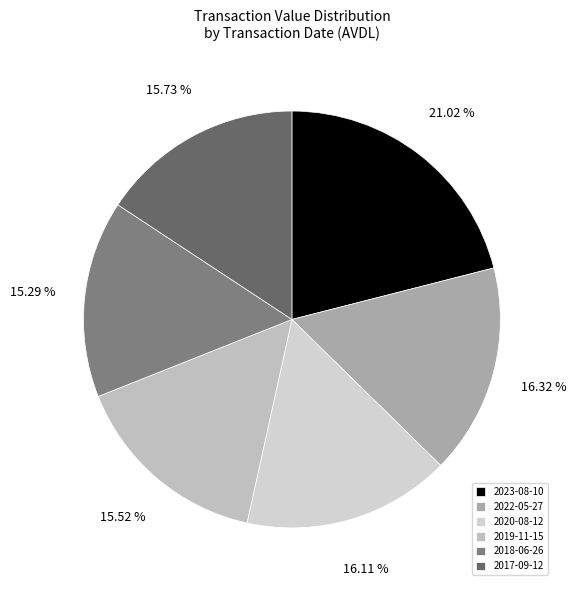

Do 2022-05-27 and 2018-06-26 together represent more than half of the pie?

No